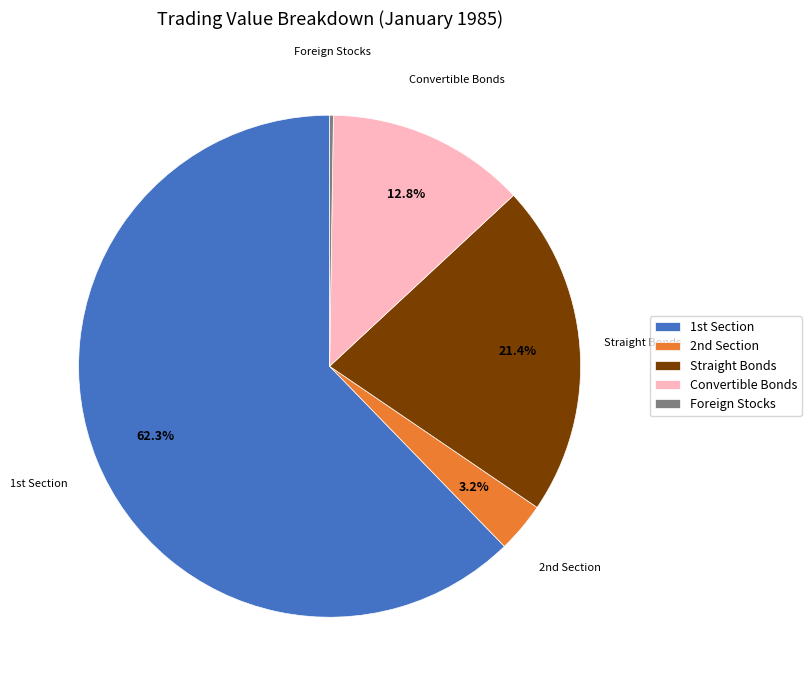

Which category has the biggest portion of the pie?

1st Section